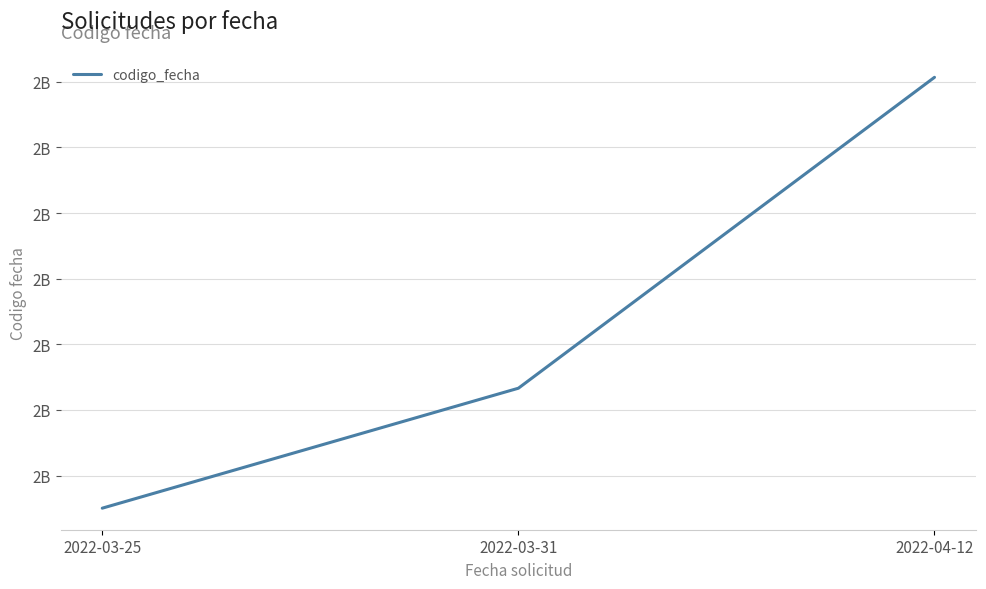

Which label corresponds to the largest value in the chart?

2022-04-12